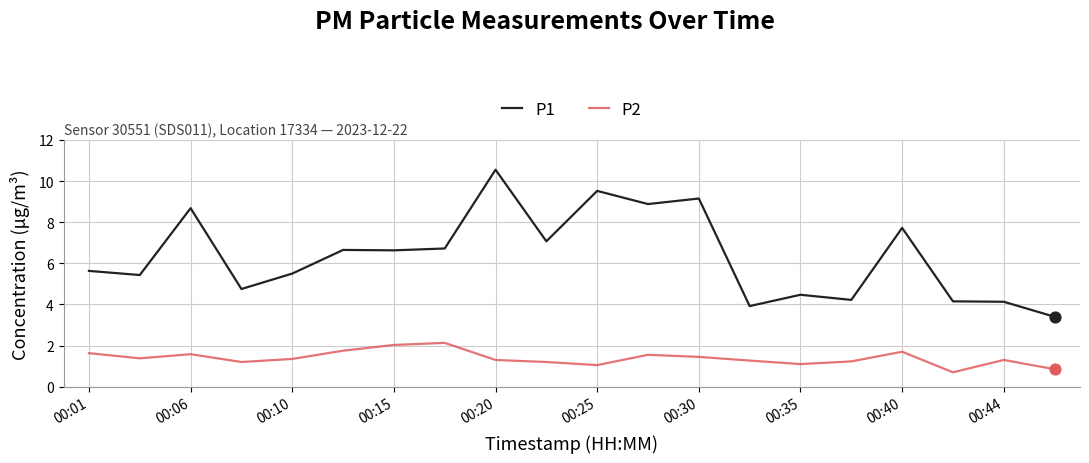

Which series has the largest total across all categories?

P1